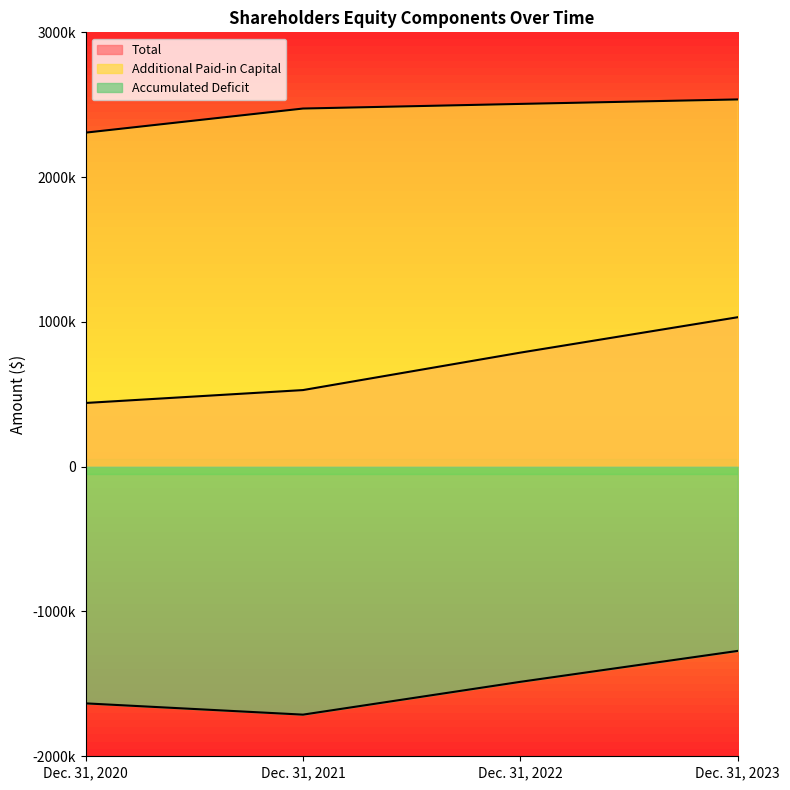

At how many categories does at least one series exceed 1400744?

4